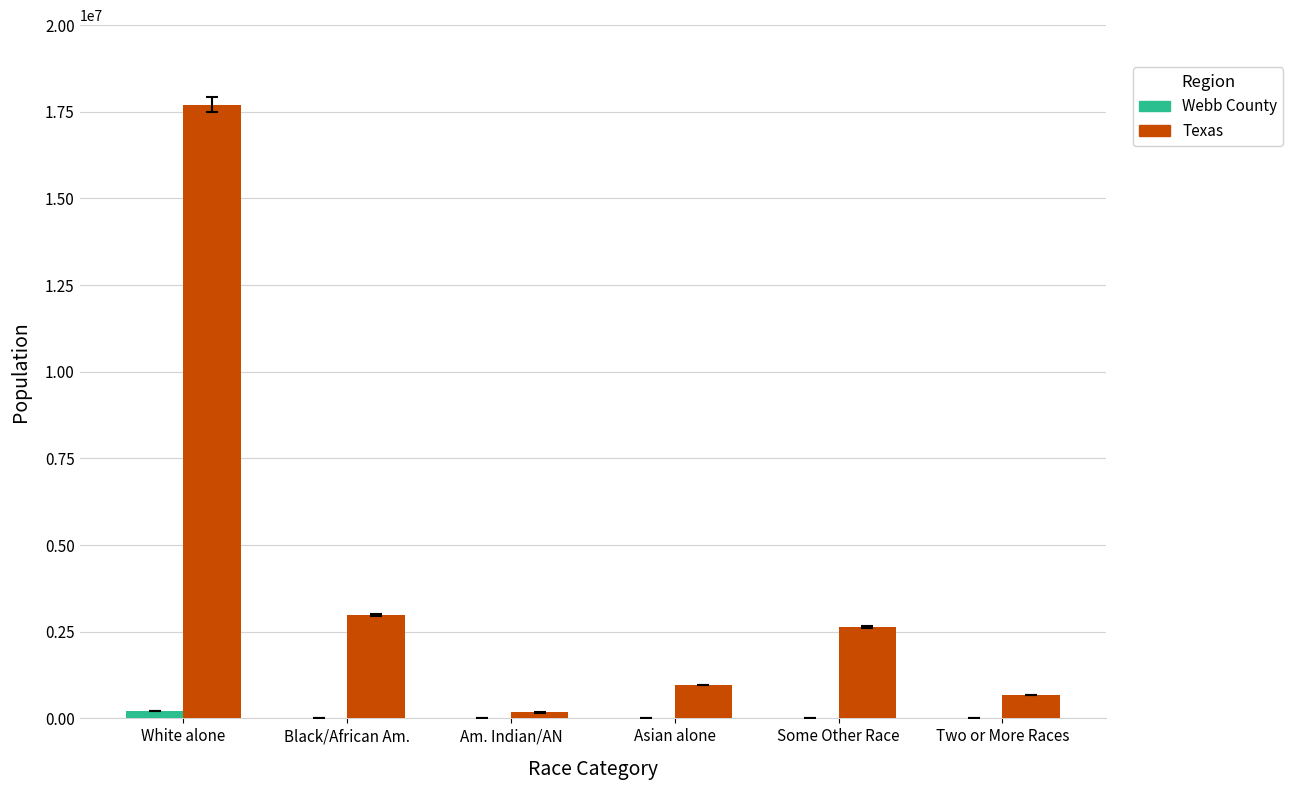

Which series has the largest total across all categories?

Texas